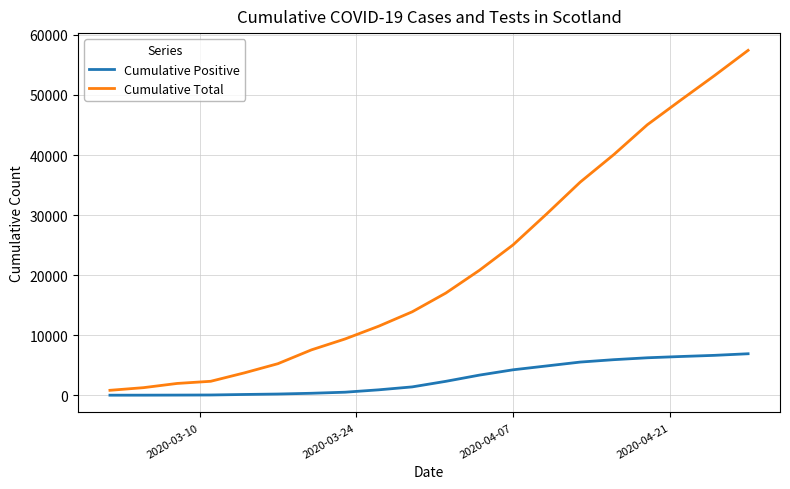

What is the maximum value shown in the chart?

57428